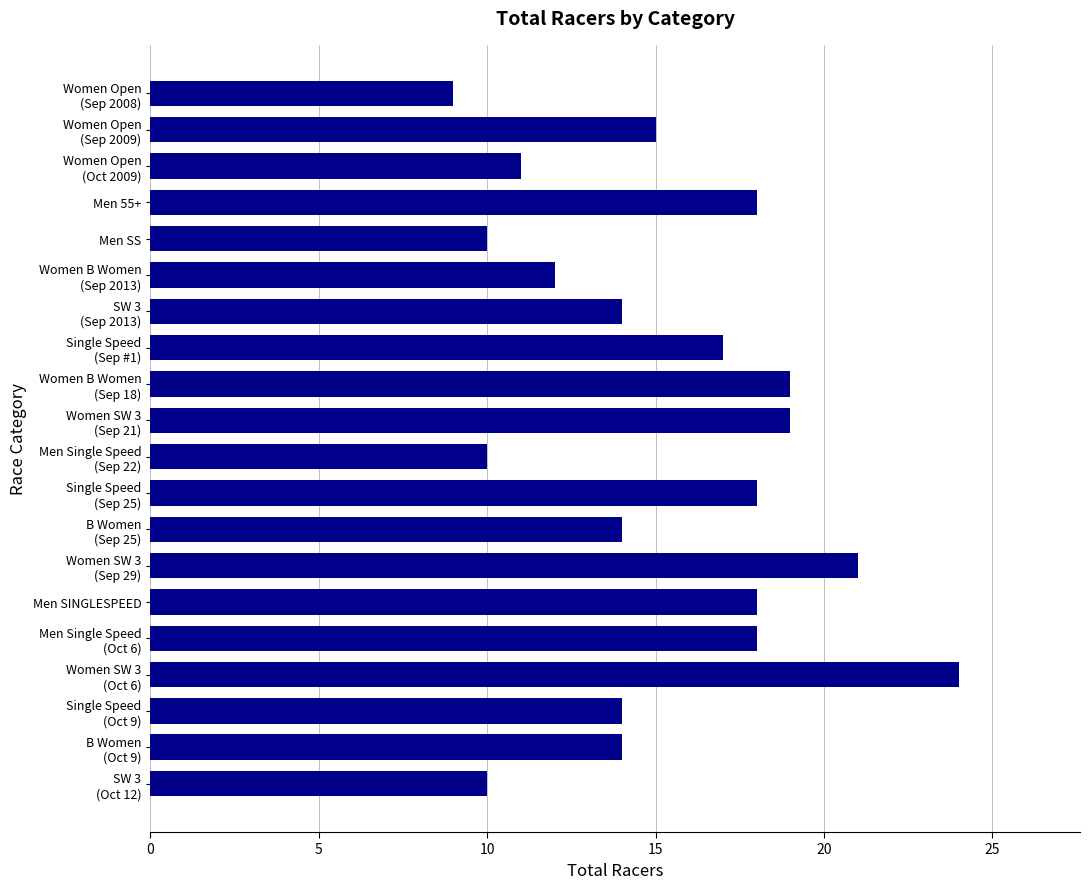

Reading top to bottom, list all the values displayed in this chart.

9	15	11	18	10	12	14	17	19	19	10	18	14	21	18	18	24	14	14	10